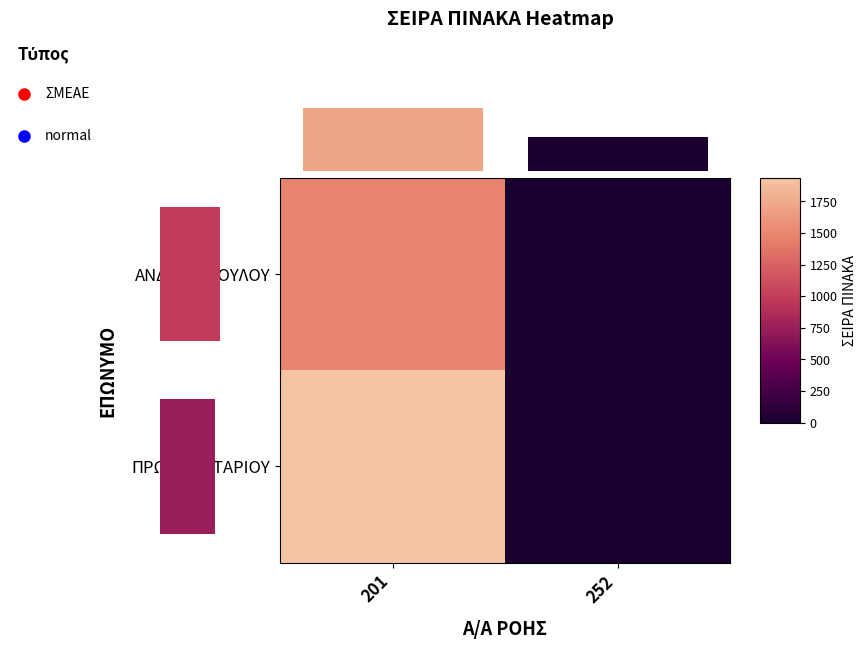

How many positive values does the ΠΡΩΤΟΝΟΤΑΡΙΟΥ series have?

1